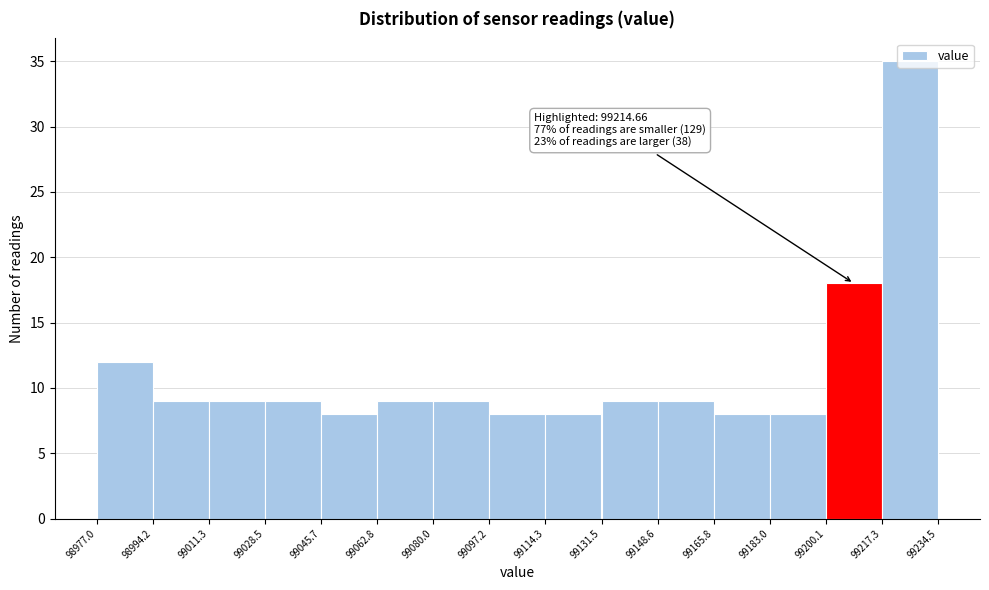

Over which range of the x-axis is the bar tallest?

99217.3 to 99234.5